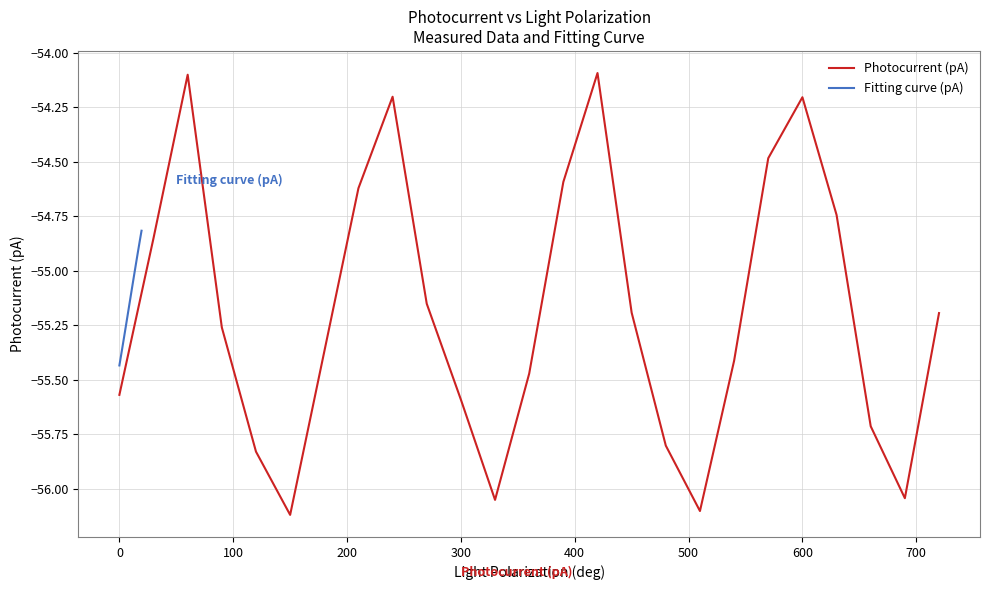

Is this an area chart (filled region under the line)?

No